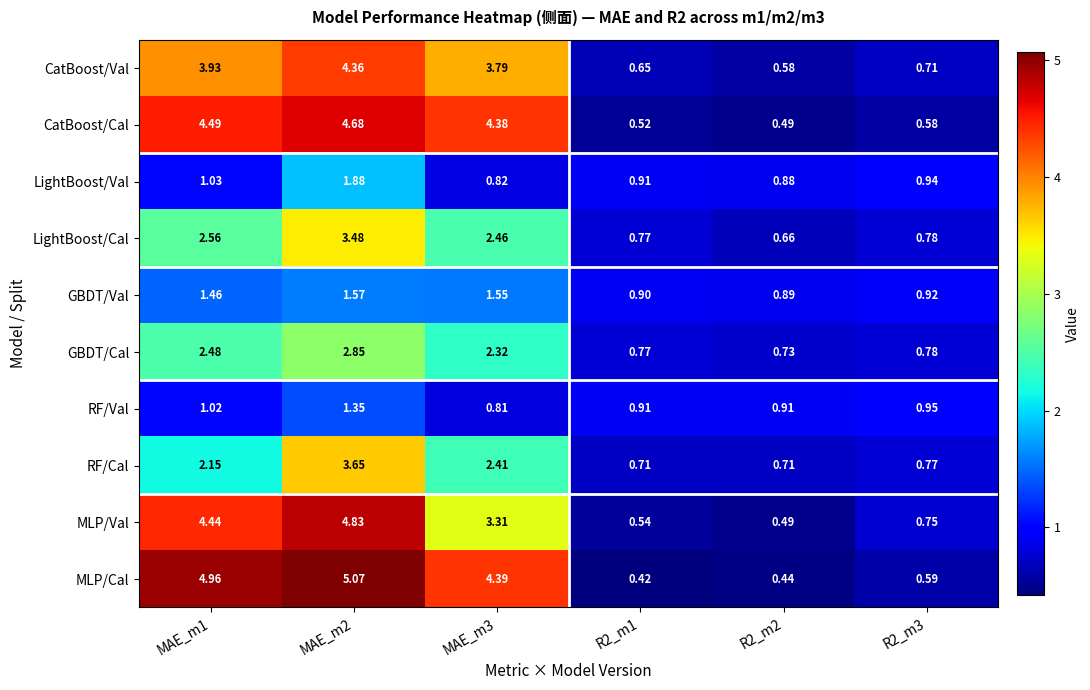

Is the value of RF/Cal at R2_m1 greater than the value of RF/Val at R2_m1?

No